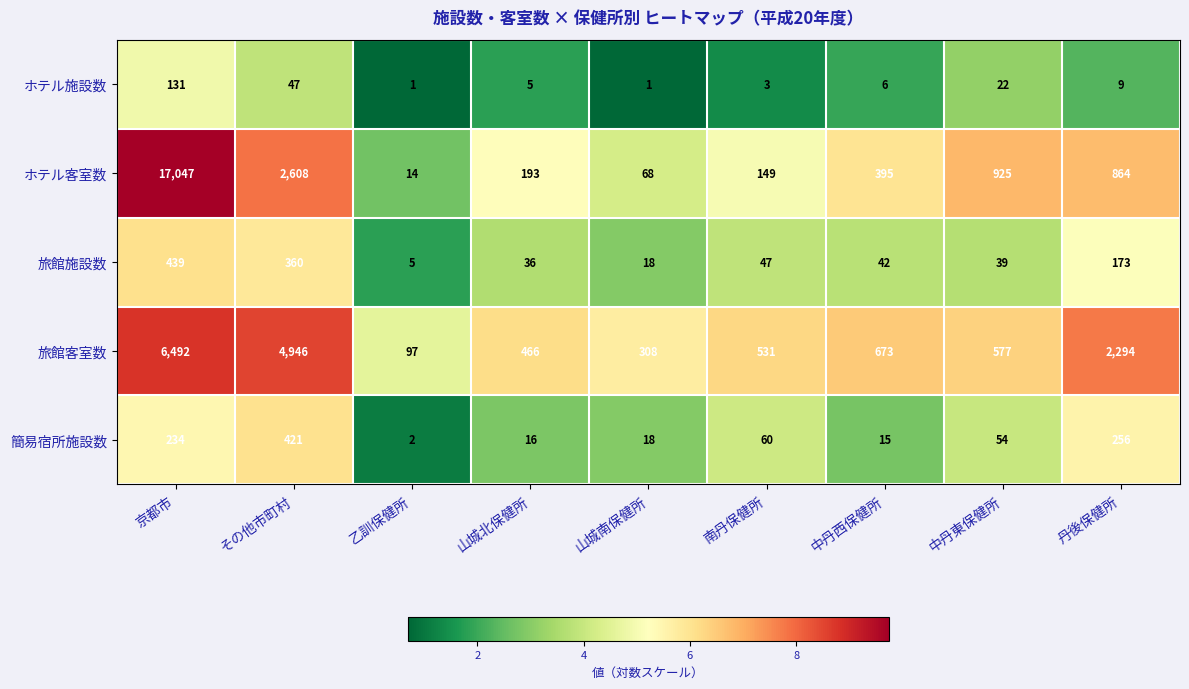

The ホテル客室数 series shows 864 at 丹後保健所. True or false?

True